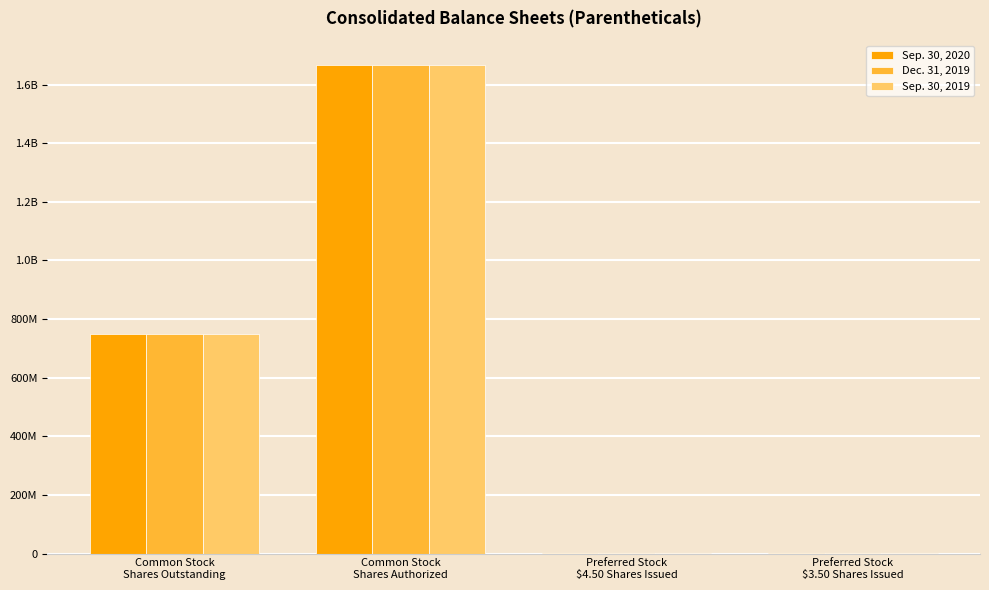

What are all the series names shown in the legend?

Sep. 30, 2020, Dec. 31, 2019, Sep. 30, 2019